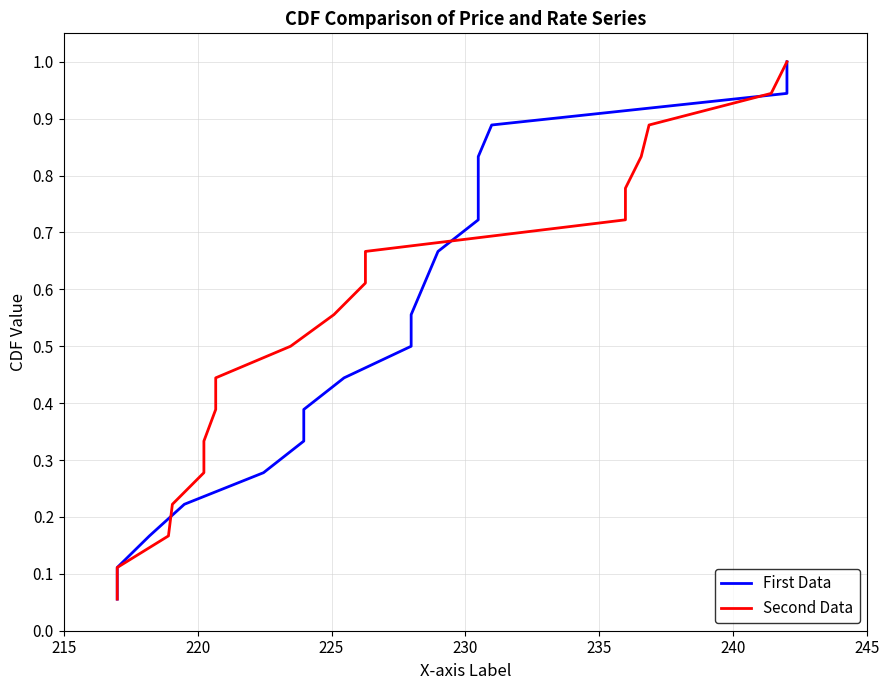

At how many categories does at least one series exceed 0?

18